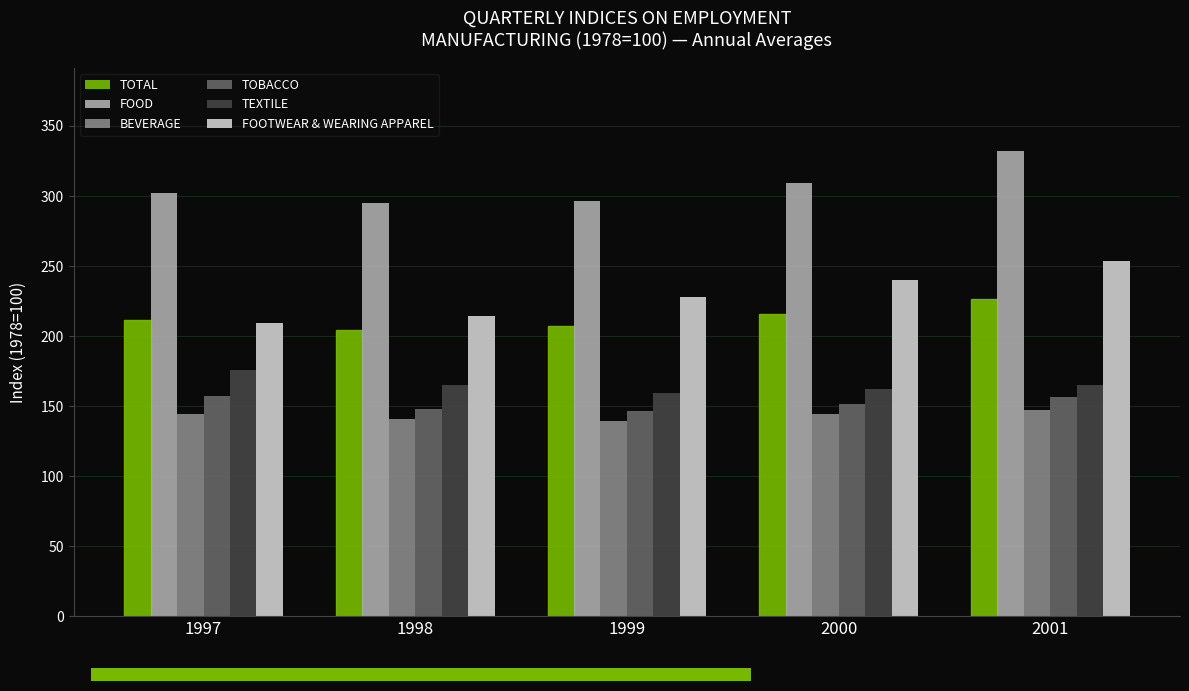

True or false: TOBACCO has a value of 86.3 at 1999.

False